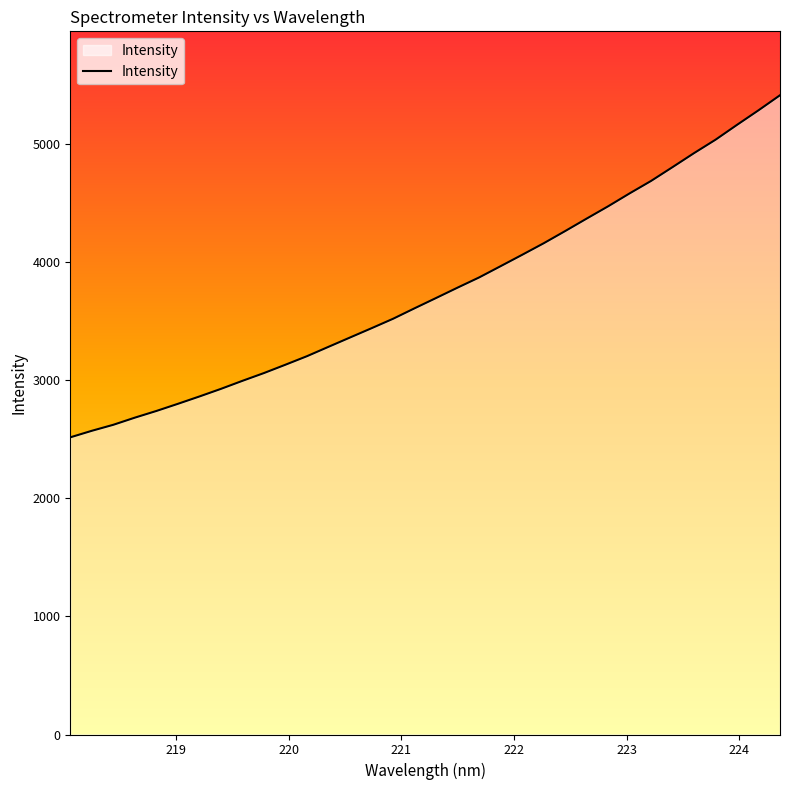

What is the smallest value displayed?

2516.4